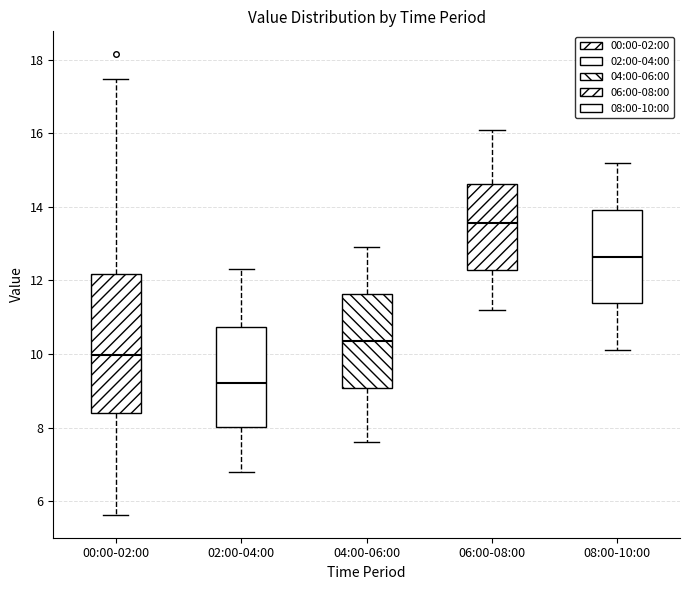

Which box is the tallest, from its lower edge to its upper edge?

00:00-02:00